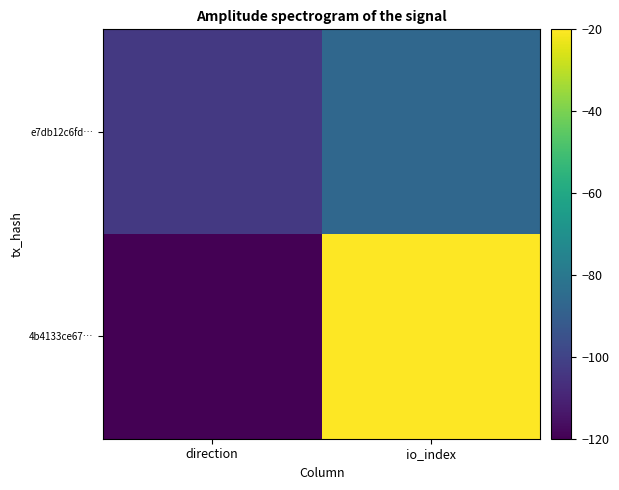

List the series in order of their overall mean, lowest first.

e7db12c6fd…, 4b4133ce67…